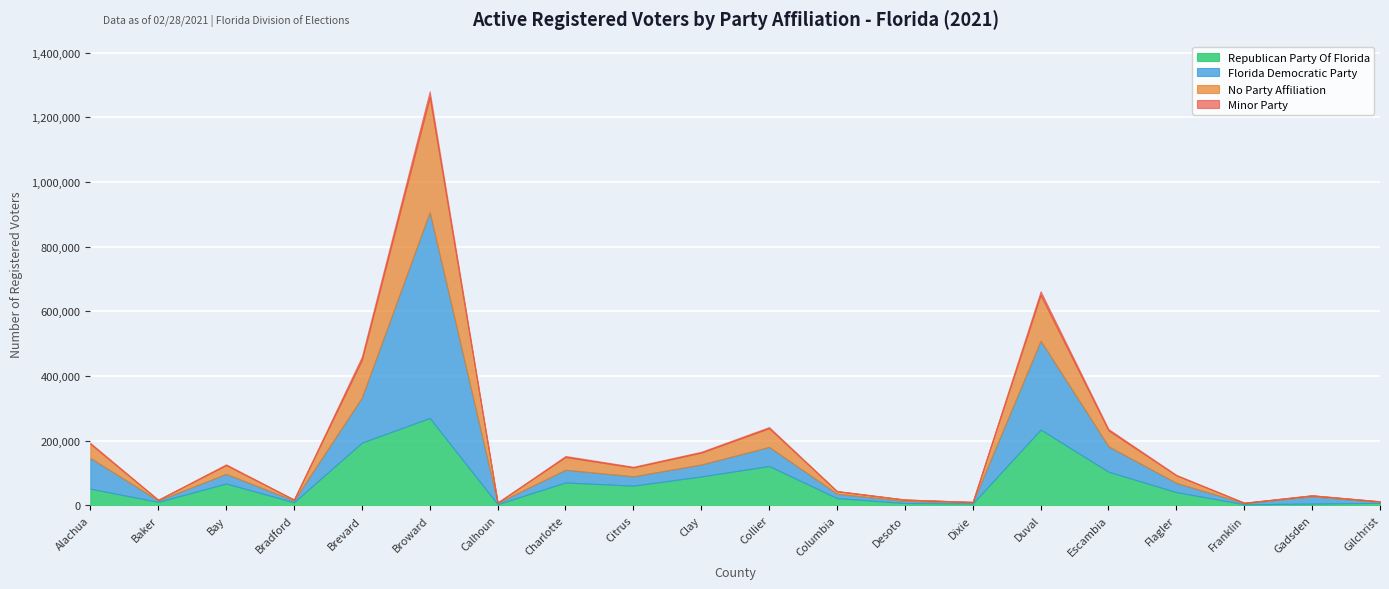

In Minor Party, how many points are lower than both neighbors (excluding endpoints)?

6